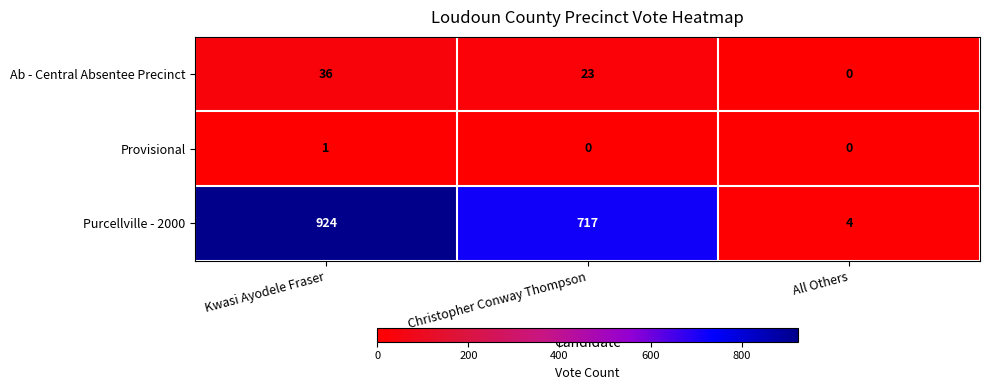

Is it true that Ab - Central Absentee Precinct equals 0 at All Others?

True